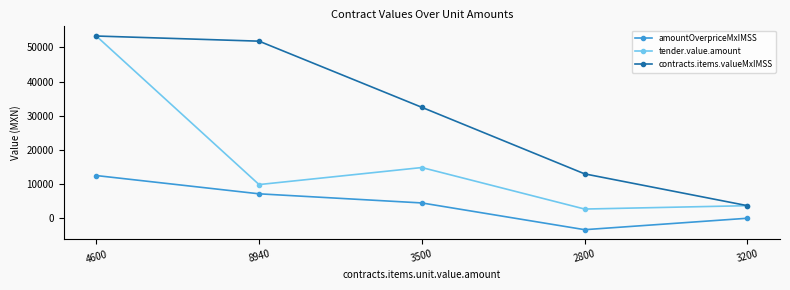

Is it true that tender.value.amount equals 14848.0 at 3500?

True